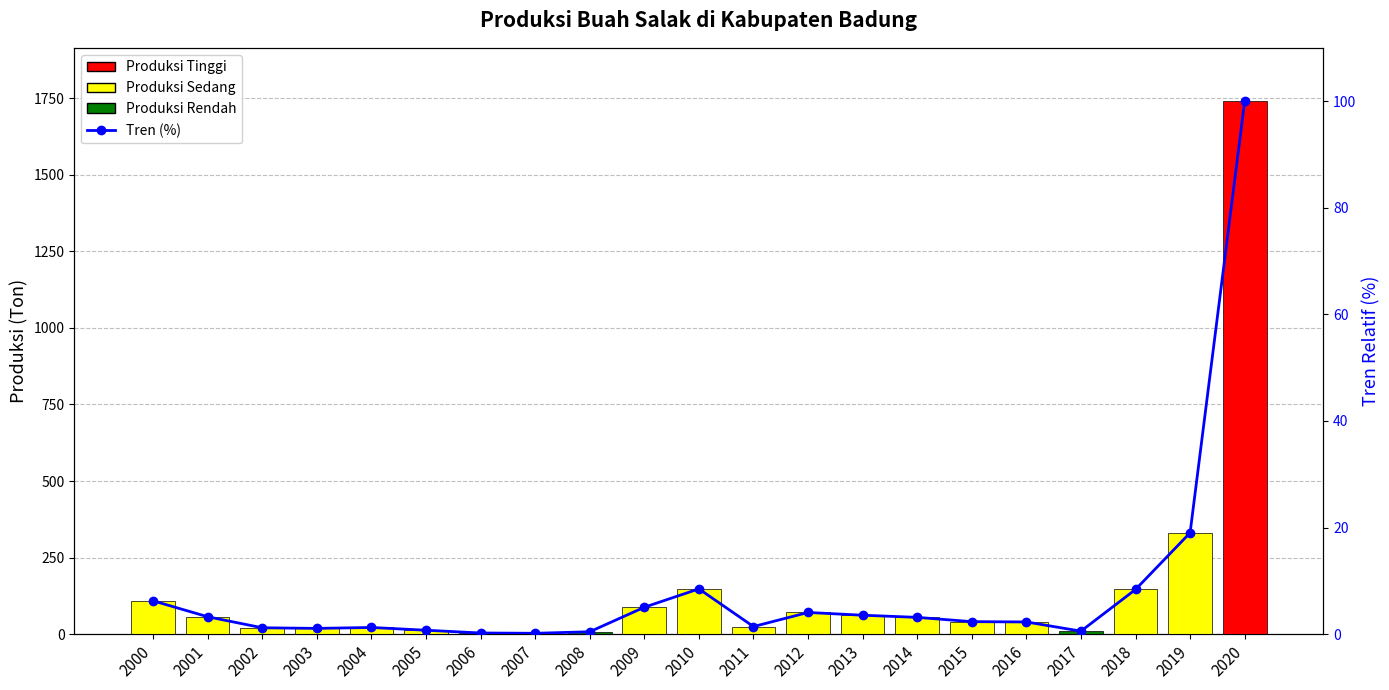

Between 2015 and 2014, which is larger?

2014